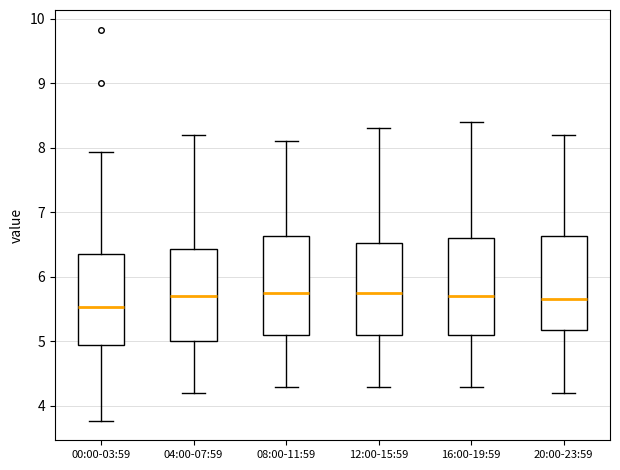

Reading left to right, read every box against the y-axis: the position of its median line, the range the box covers, and the ends of its whiskers. The values are not printed on the chart, so give them approximately, as read against the axis.

00:00-03:59: median 5.5, box 4.9 to 6.3, whiskers 3.8 to 7.9
04:00-07:59: median 5.7, box 5.0 to 6.4, whiskers 4.2 to 8.2
08:00-11:59: median 5.8, box 5.1 to 6.6, whiskers 4.3 to 8.1
12:00-15:59: median 5.8, box 5.1 to 6.5, whiskers 4.3 to 8.3
16:00-19:59: median 5.7, box 5.1 to 6.6, whiskers 4.3 to 8.4
20:00-23:59: median 5.7, box 5.2 to 6.6, whiskers 4.2 to 8.2